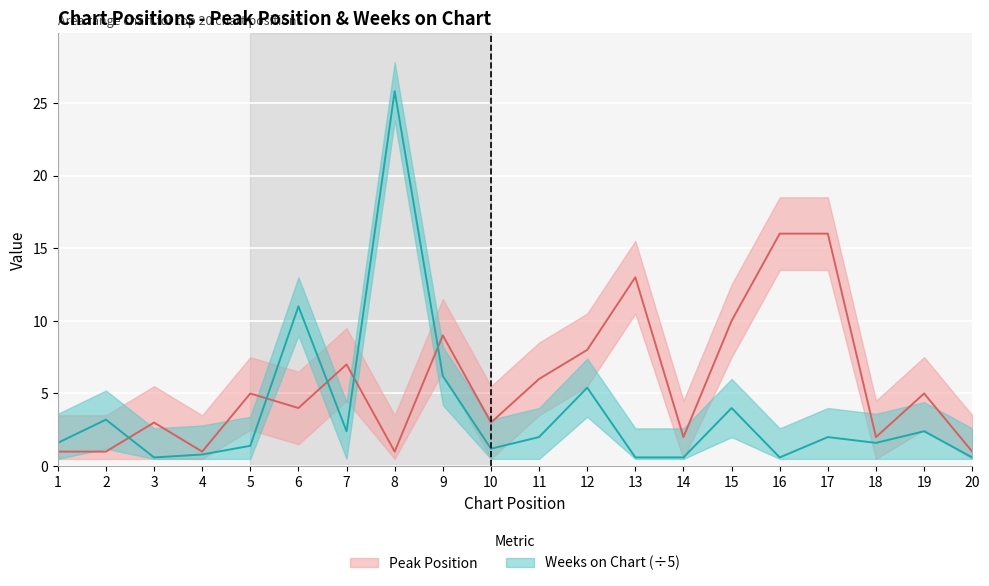

Which series has the widest spread of values?

Weeks on Chart